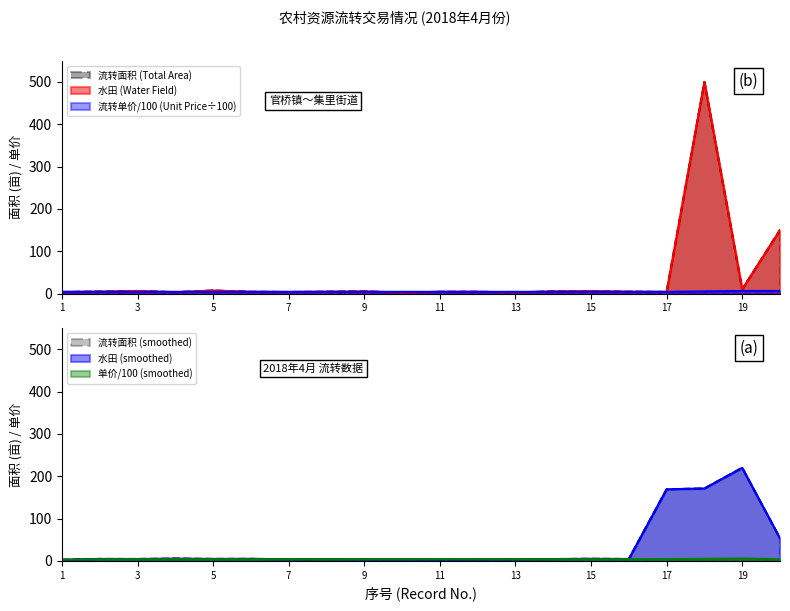

Rank the categories by 流转面积 (Total Area) value from highest to lowest.

18, 20, 19, 5, 3, 15, 9, 14, 2, 8, 16, 6, 11, 12, 17, 1, 7, 4, 13, 10